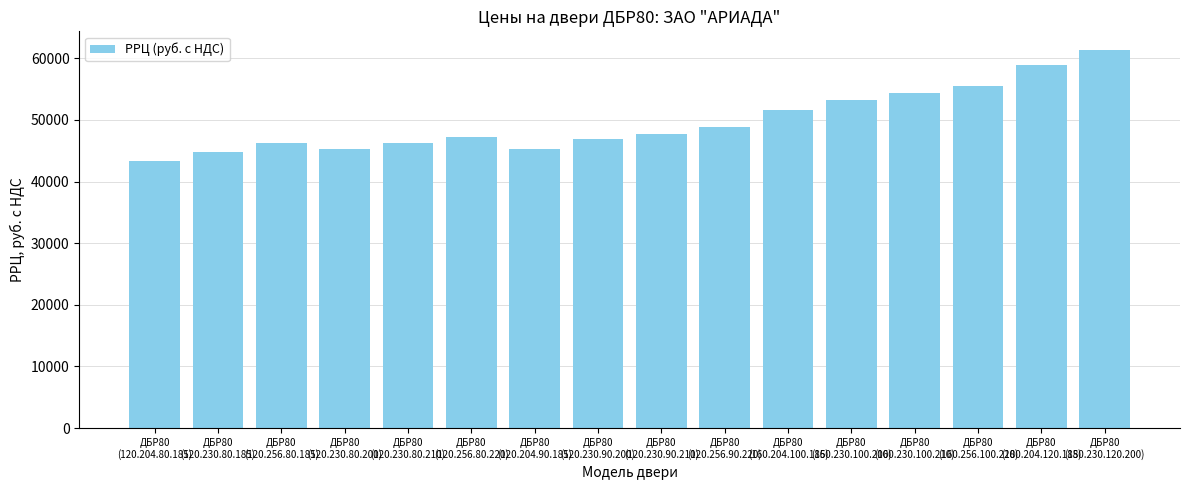

What is the change in value from ДБР80
(120.230.90.200) to ДБР80
(120.230.90.210)?

+830